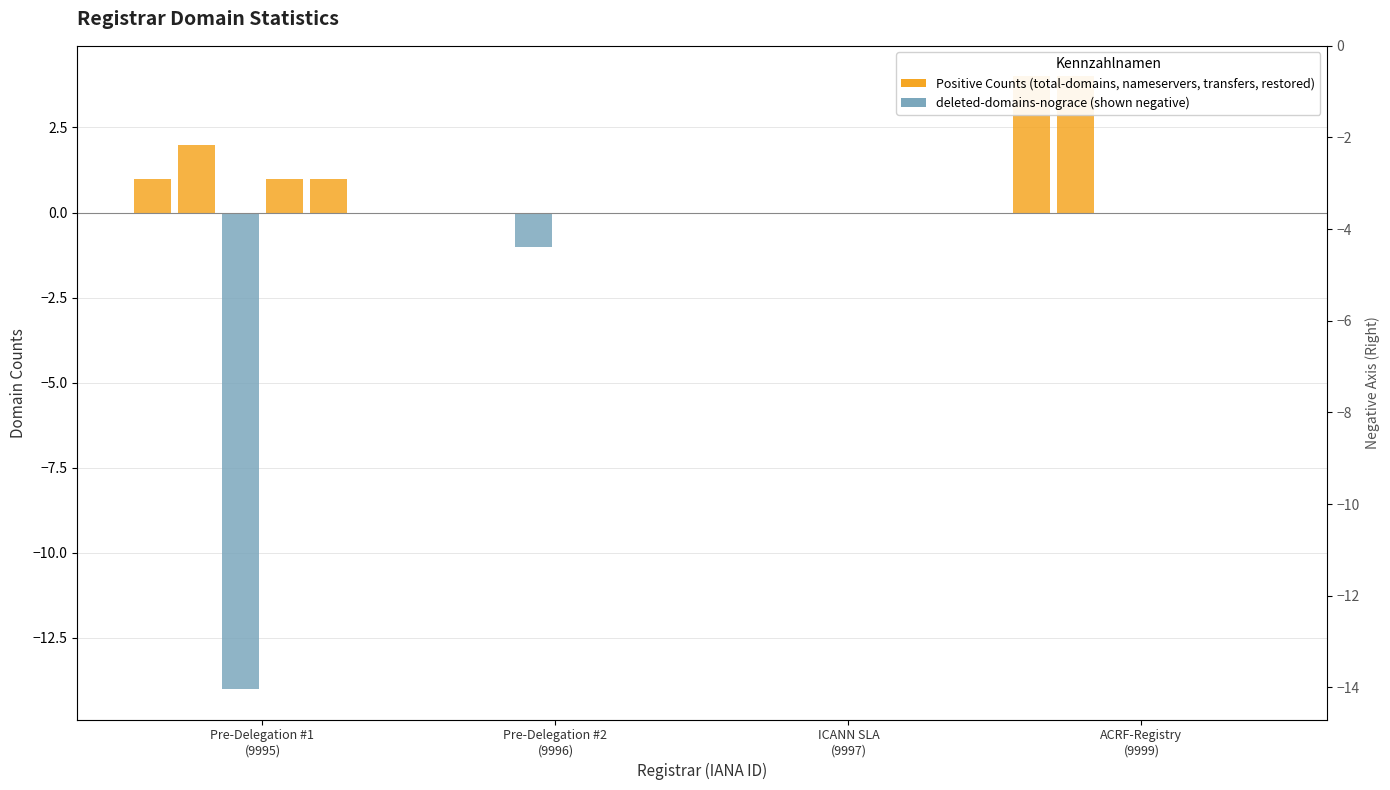

Which has a higher value, ICANN SLA
(9997) or Pre-Delegation #1
(9995)?

Pre-Delegation #1
(9995)